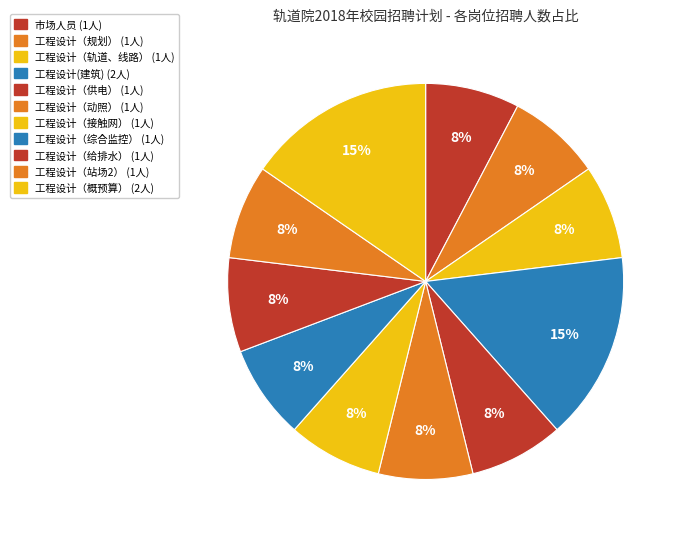

Do 市场人员 and 工程设计（概预算） together represent more than half of the pie?

No